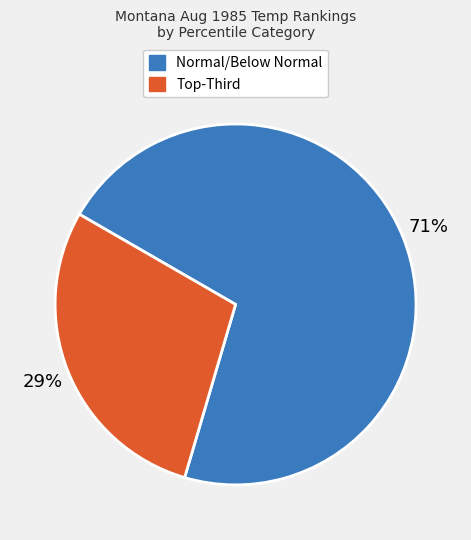

Is there any slice that represents more than half of the pie?

Yes